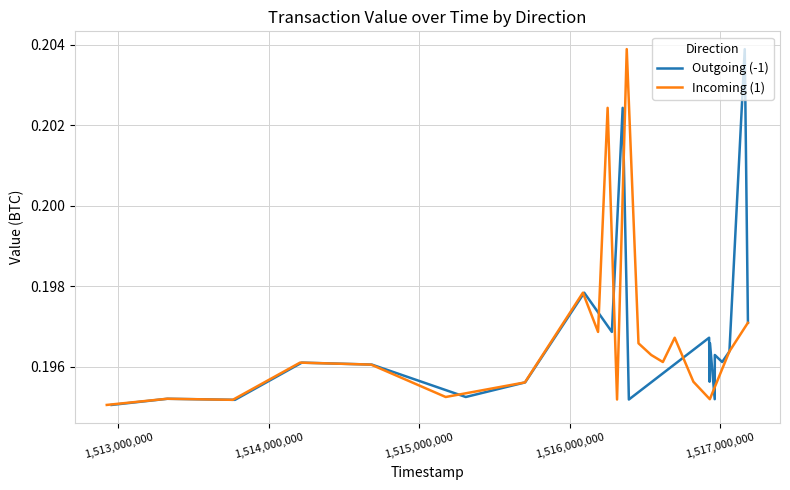

Does the chart display data point markers on the line(s)?

No